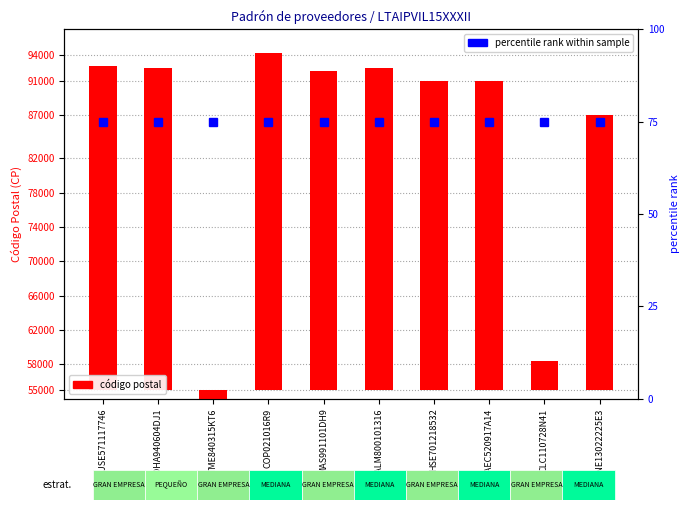

The value of postal code (CP) at HSE701218532 is 52662. True or false?

False